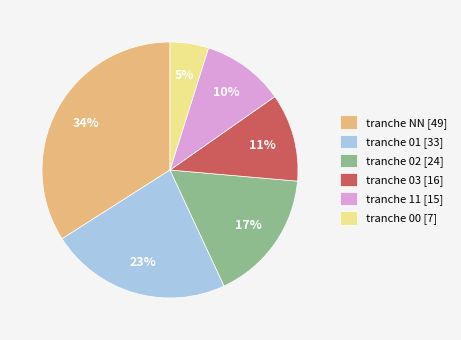

To the nearest percent, what percentage of the pie is tranche 11 [15]?

10%